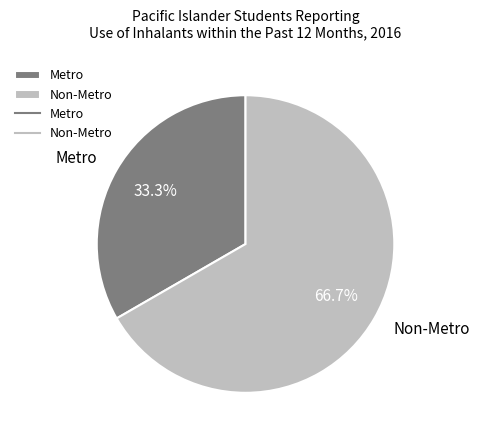

To the nearest percent, what is the combined percentage of Metro and Non-Metro?

100%